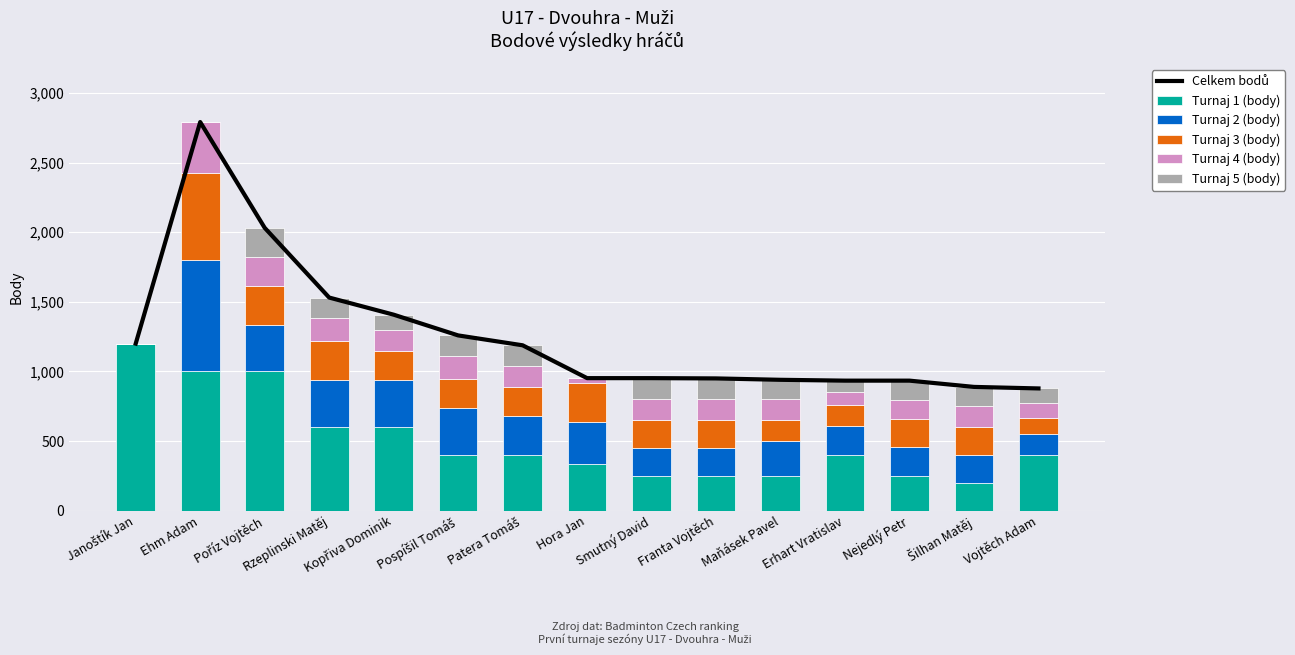

What position from the left is Patera Tomáš?

7